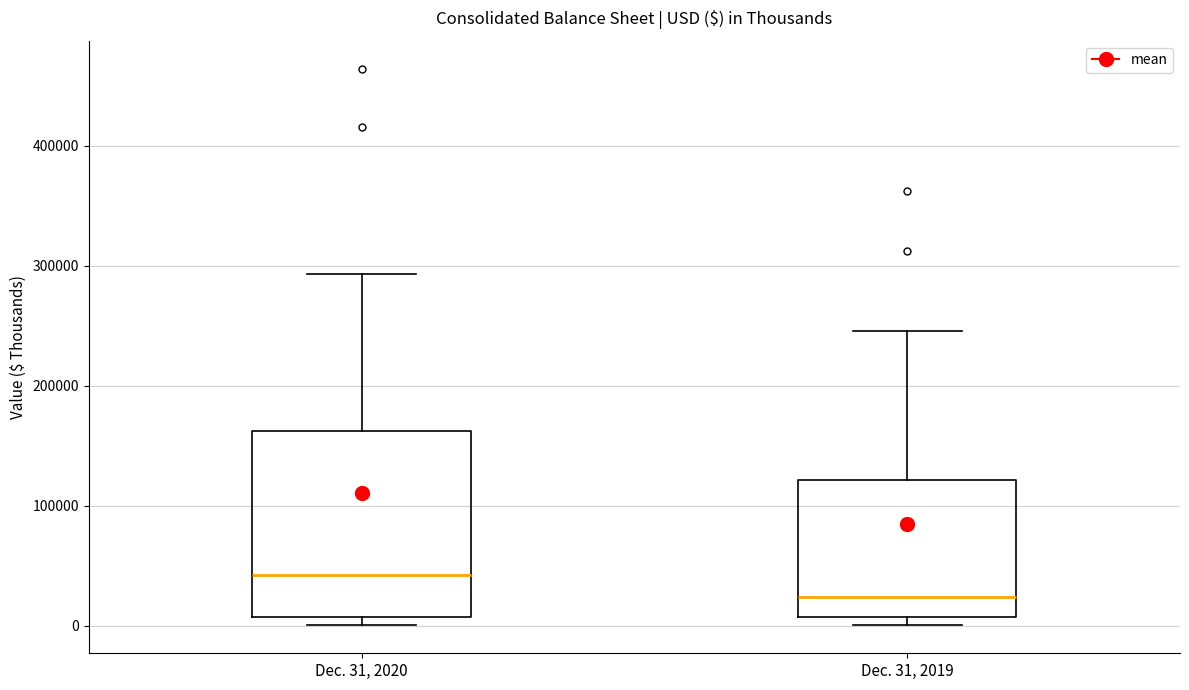

Reading left to right, transcribe this box plot: for each box, give where its median line is, the range the box spans, and where its two whiskers end, as read against the y-axis. The values are not printed on the chart, so give them approximately, as read against the axis.

Dec. 31, 2020: median 40000, box 10000 to 160000, whiskers 0 to 290000
Dec. 31, 2019: median 20000, box 10000 to 120000, whiskers 0 to 250000